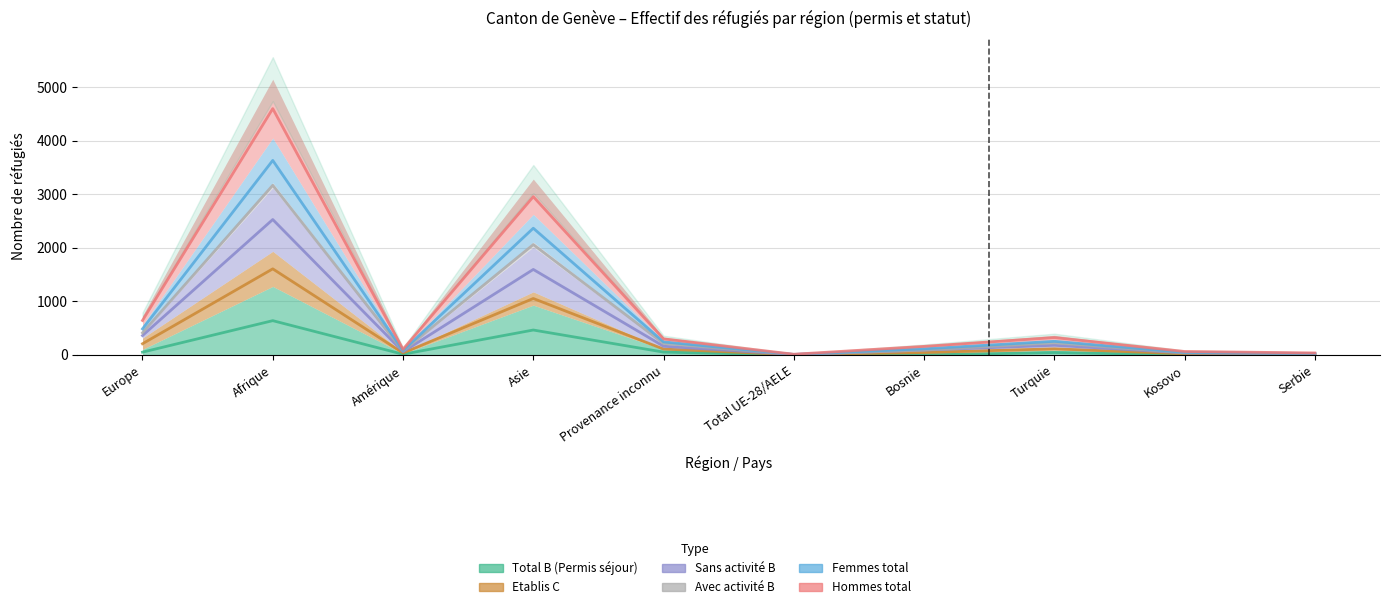

What is the average value of the Total B (Permis séjour) series?

126.7